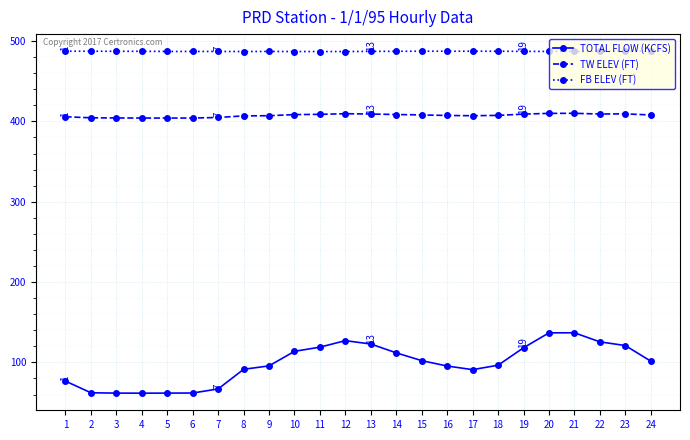

How many data points in TOTAL FLOW (KCFS) are less than 101?

12